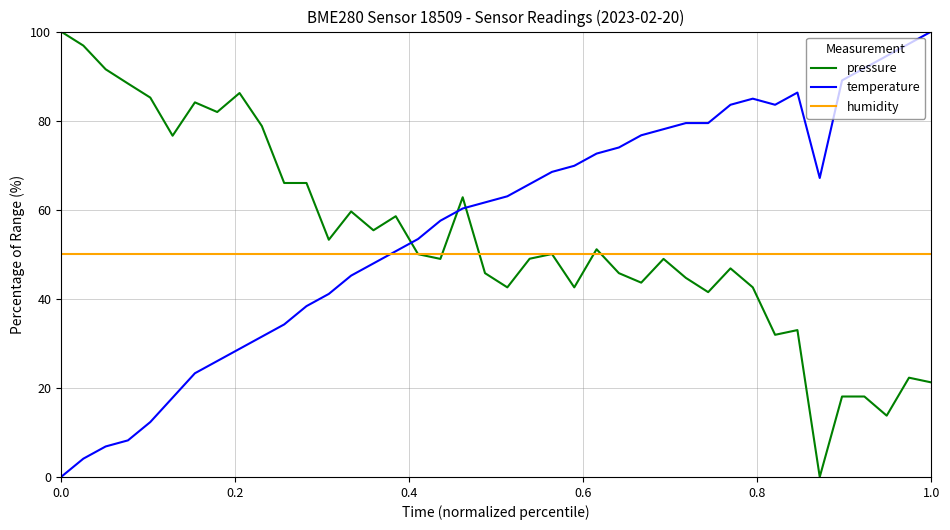

List the series in order of their overall mean, highest first.

temperature, pressure, humidity